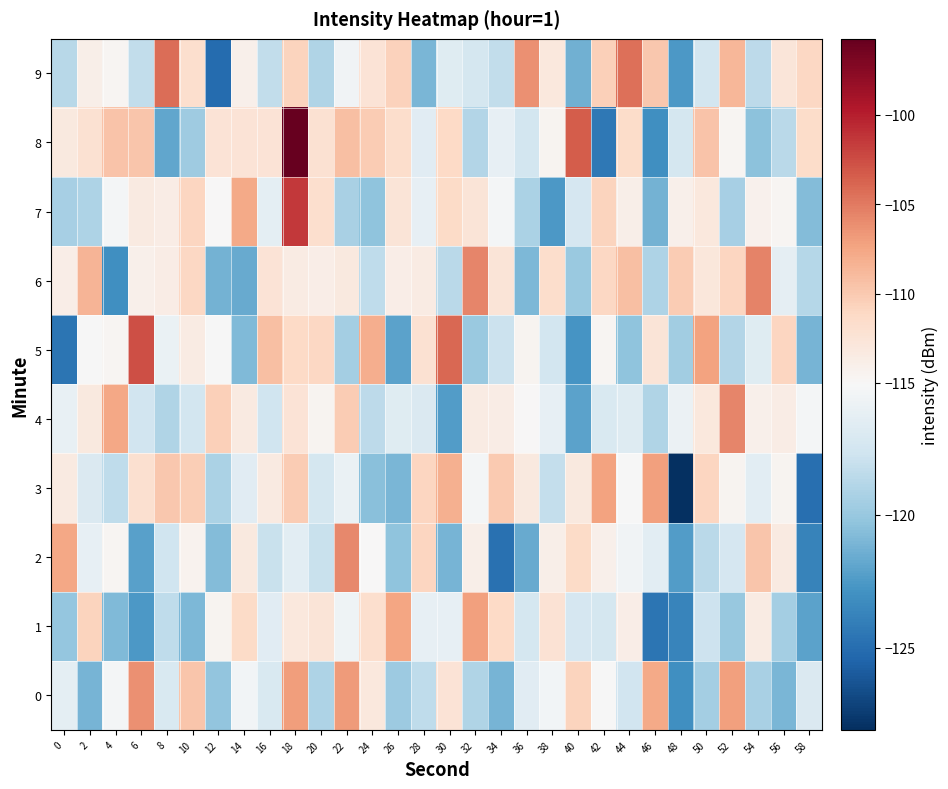

Between 42 and 24, which is larger?

24